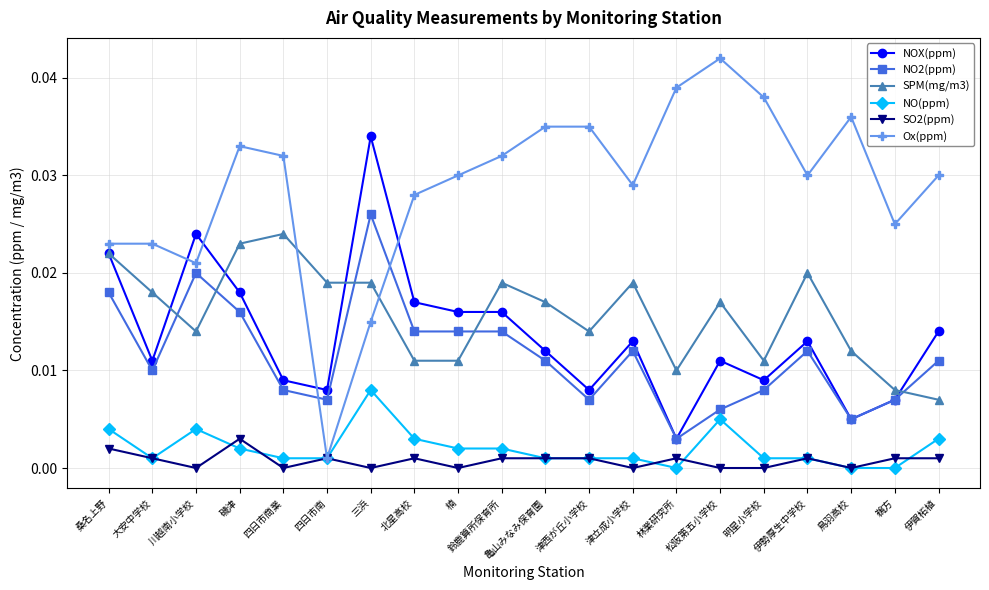

How many intersections are there between NOX(ppm) and Ox(ppm)?

4